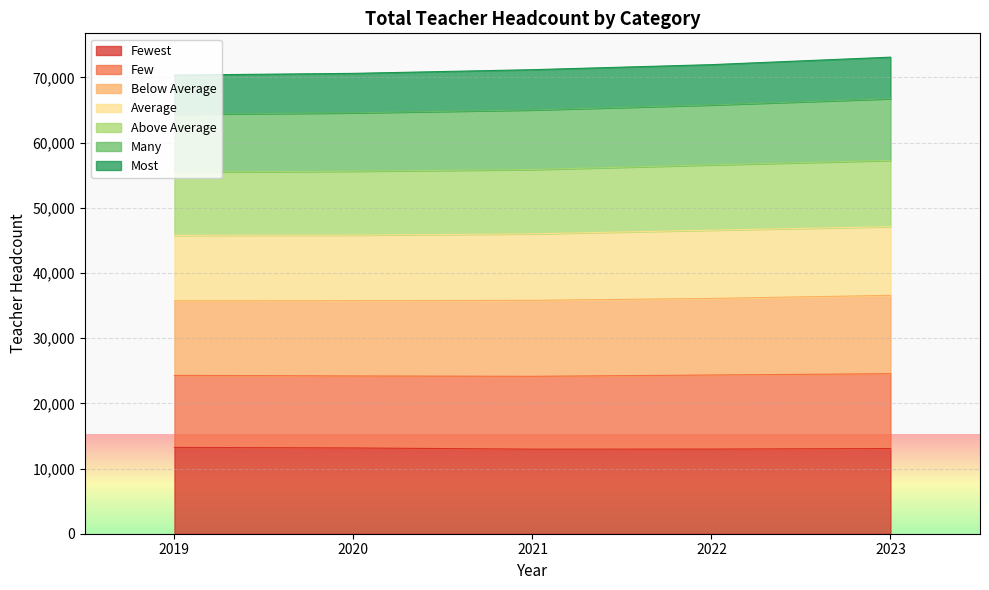

What is the minimum value shown in the chart?

12973